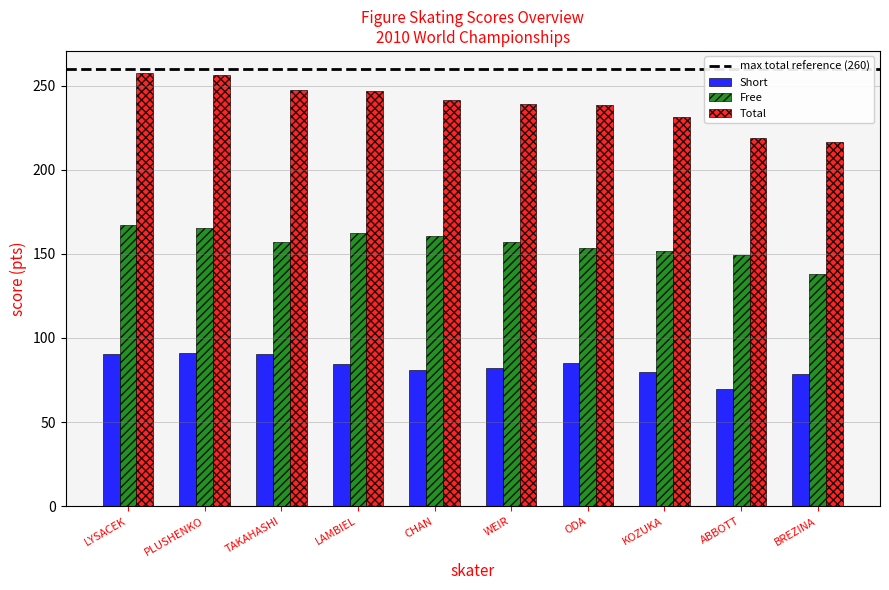

What is the spread (max minus min) of values at LAMBIEL?

162.1